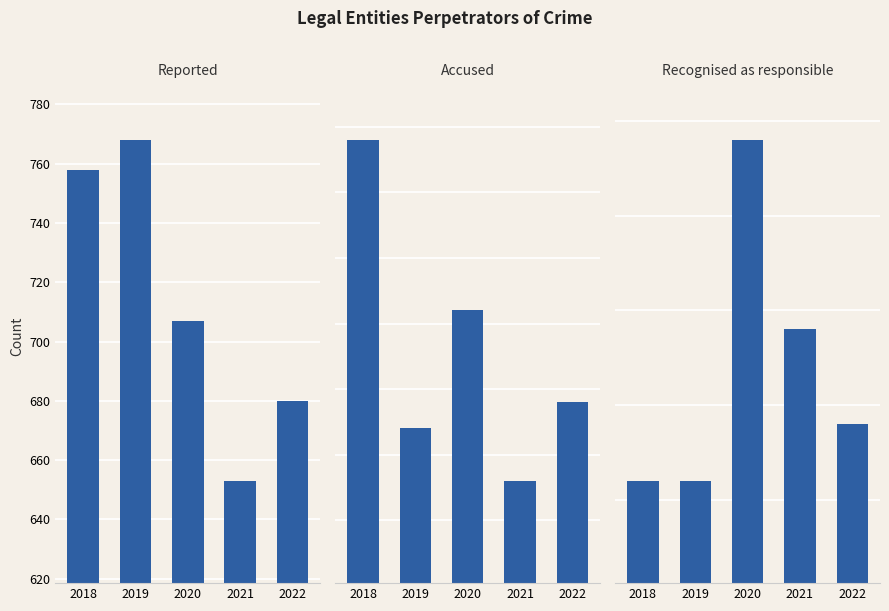

Reading left to right, transcribe all the data shown in this chart.

Reported: 758	768	707	653	680
Accused: 99	77	86	73	79
Recognised as responsible: 31	31	49	39	34